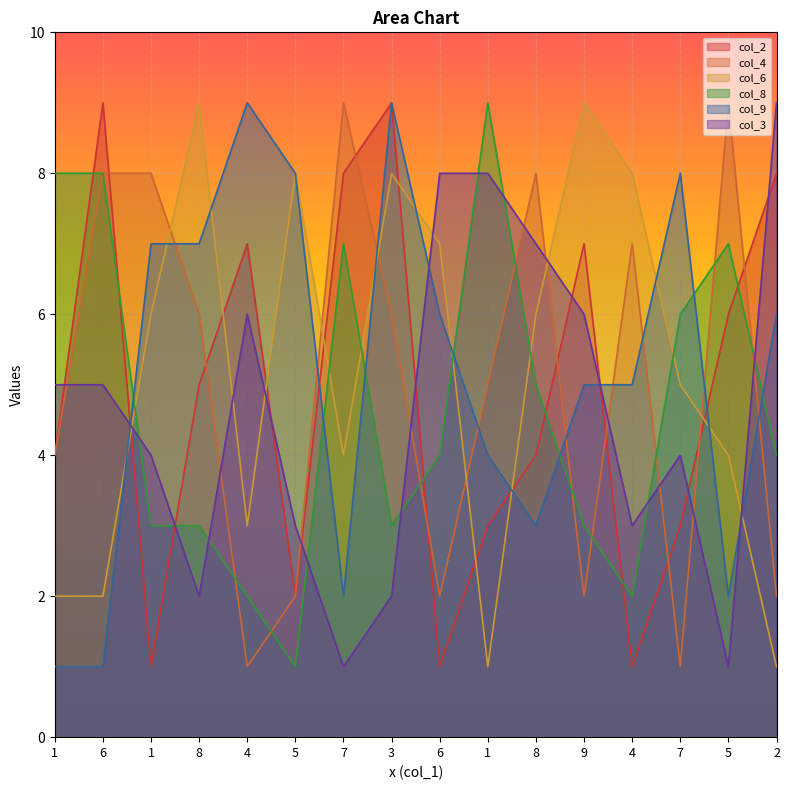

Which series ends up on top after the final intersection of col_6 and col_4?

col_4